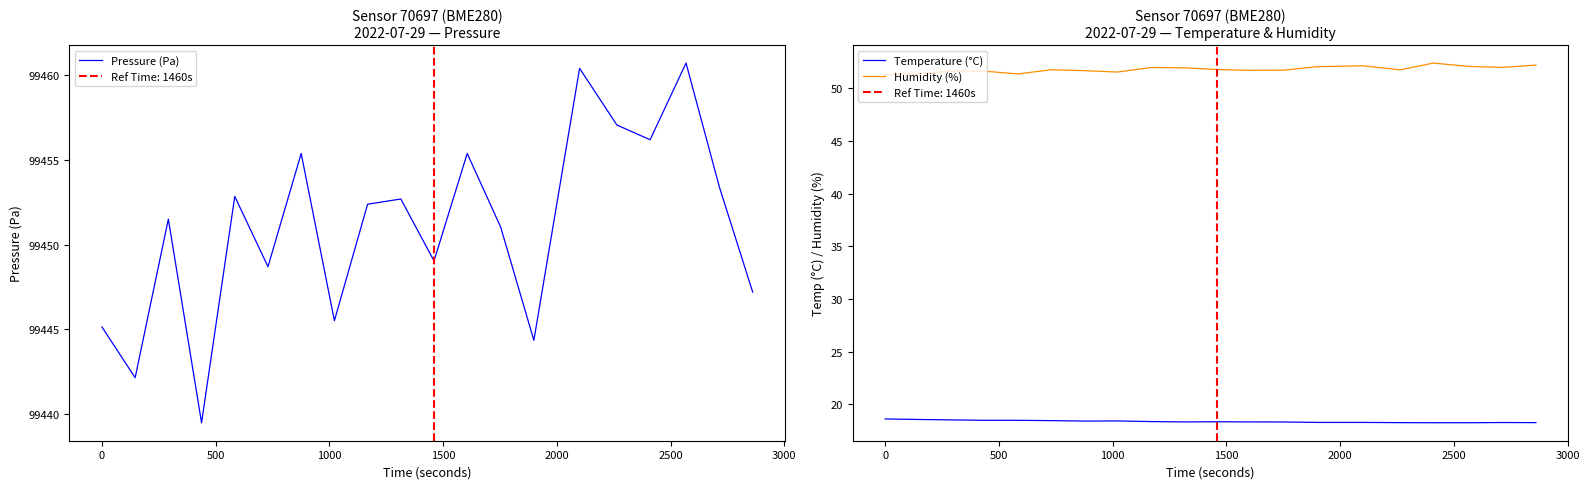

Reading right to left, what are all the values shown in this chart?

Pressure (Pa): 99447.2	99453.4	99460.7	99456.2	99457.1	99460.4	99444.3	99451.0	99455.4	99449.0	99452.7	99452.4	99445.5	99455.4	99448.7	99452.8	99439.5	99451.5	99442.1	99445.1
Temperature (°C): 18.3	18.3	18.3	18.3	18.3	18.3	18.3	18.3	18.4	18.4	18.4	18.4	18.4	18.4	18.5	18.5	18.5	18.5	18.6	18.6
Humidity (%): 52.2	52.0	52.0	52.4	51.7	52.1	52.0	51.7	51.7	51.8	51.9	52.0	51.5	51.6	51.7	51.3	51.6	51.6	51.4	51.3